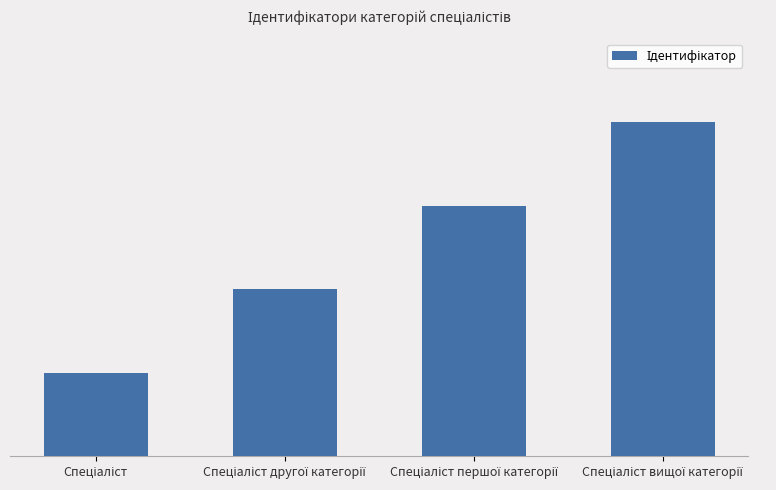

What is the change in value from Спеціаліст другої категорії to Спеціаліст першої категорії?

+1